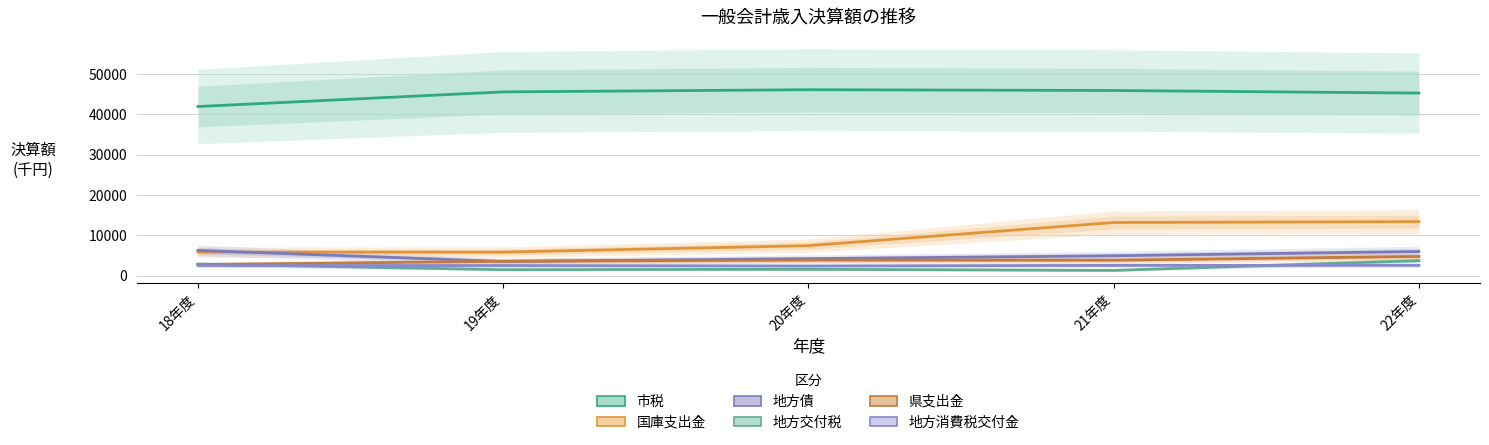

True or false: 地方債 has more than 1 interior local peaks.

False